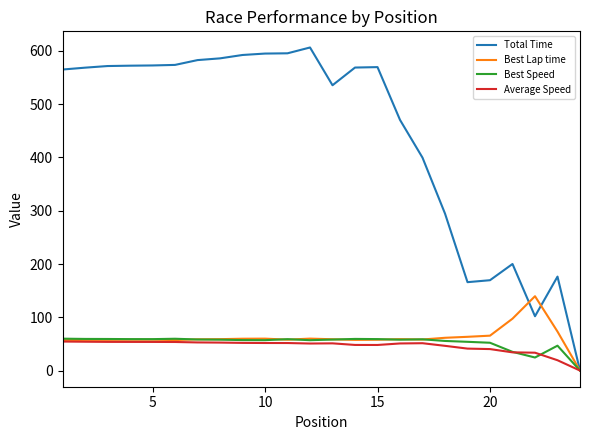

Which series has the largest total across all categories?

Total Time